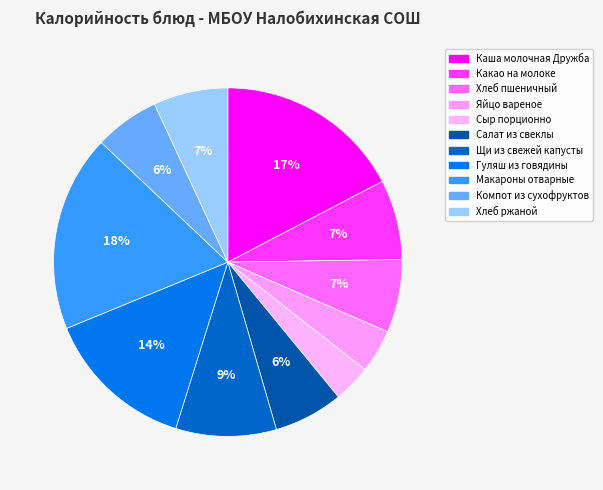

What is the change in value from Салат из свеклы to Гуляш из говядины?

+117.7